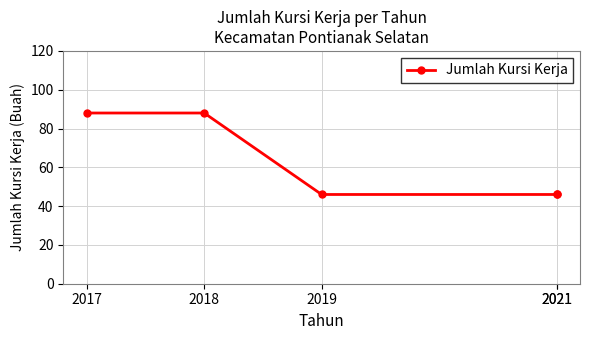

Does the chart display data point markers on the line(s)?

Yes